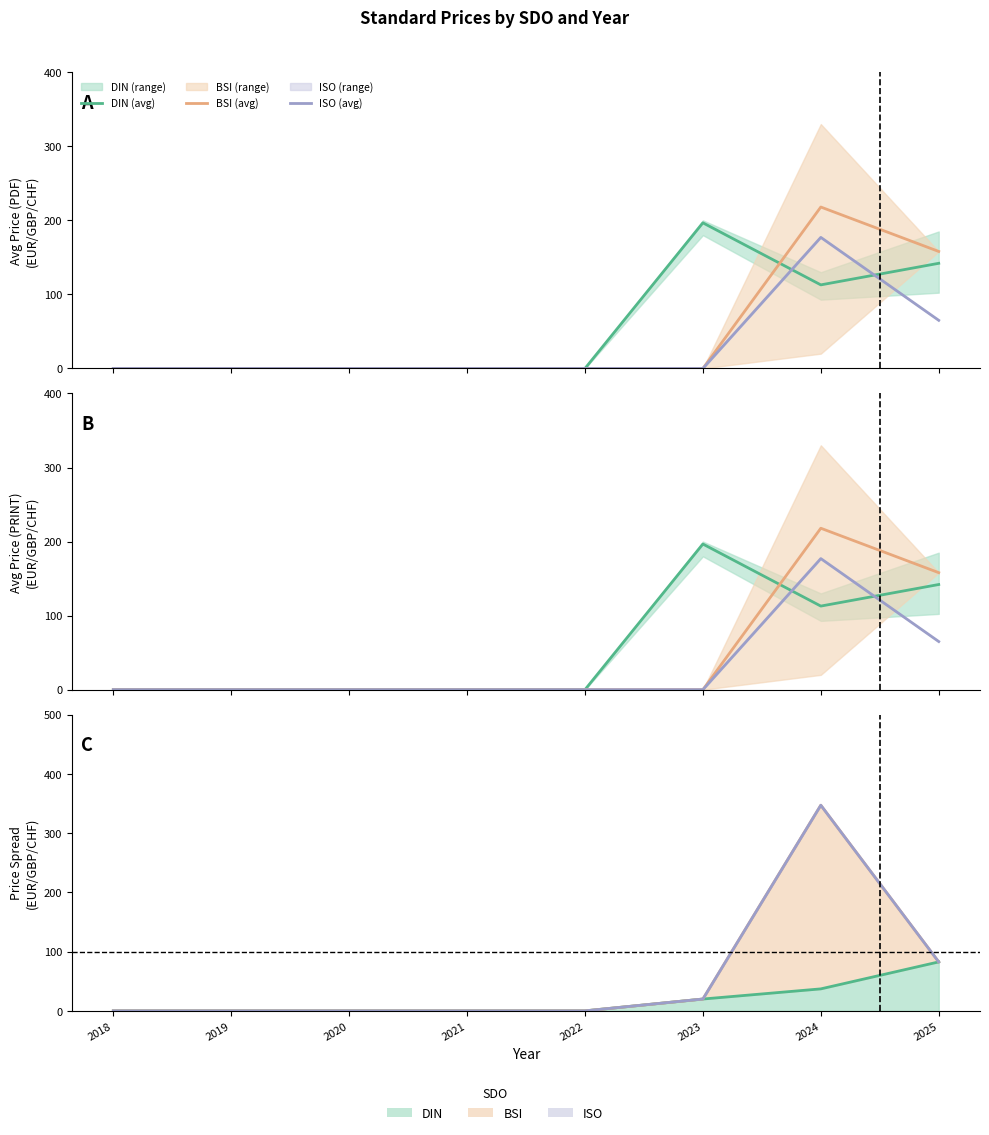

Which series changed the most between 2020 and 2022?

DIN (avg)